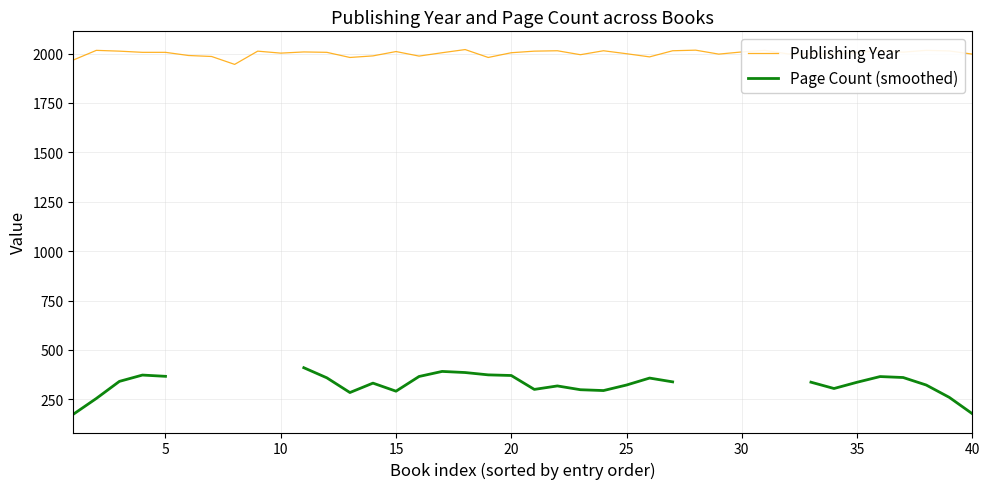

Is this an area chart (filled region under the line)?

No